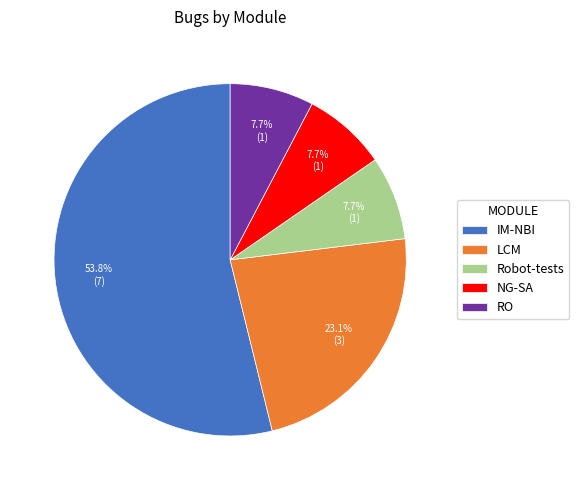

Which slice is the largest?

IM-NBI